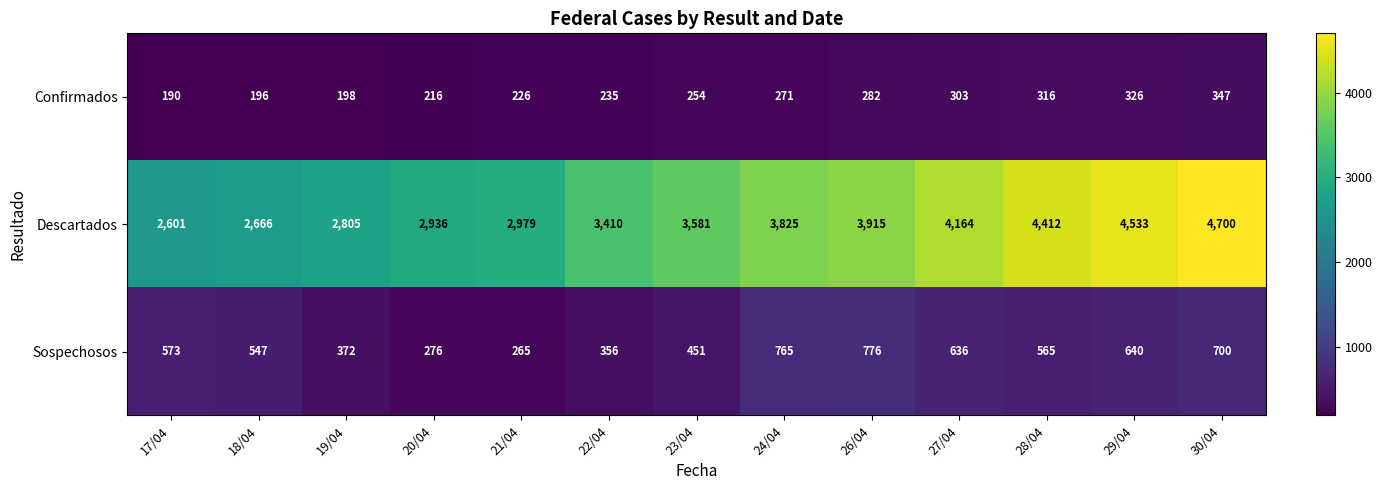

What is the difference between the Confirmados values at 20/04 and 26/04?

66